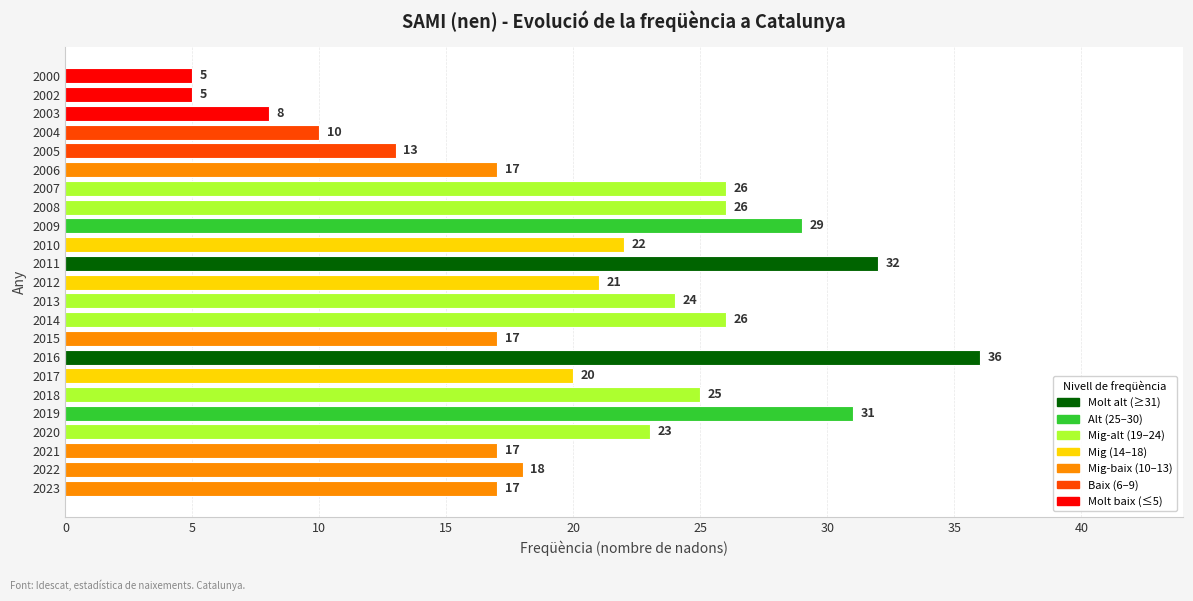

Which category has the highest value across all series?

2016